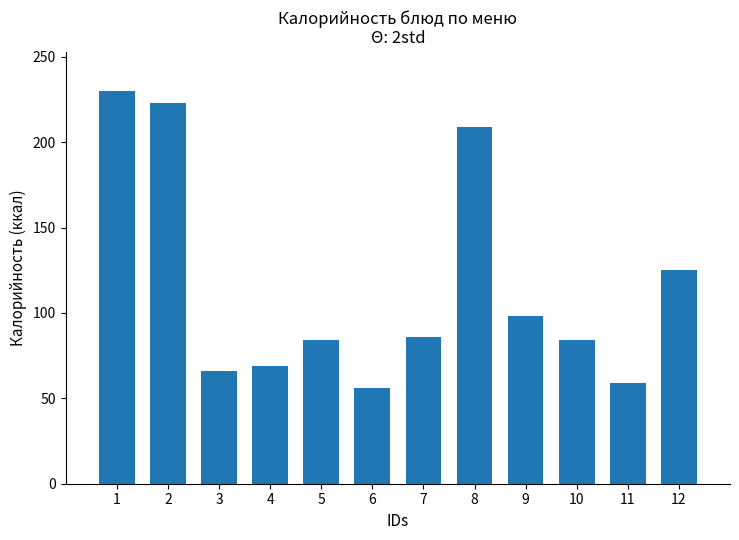

Where is the data nearest to the value 143?

12